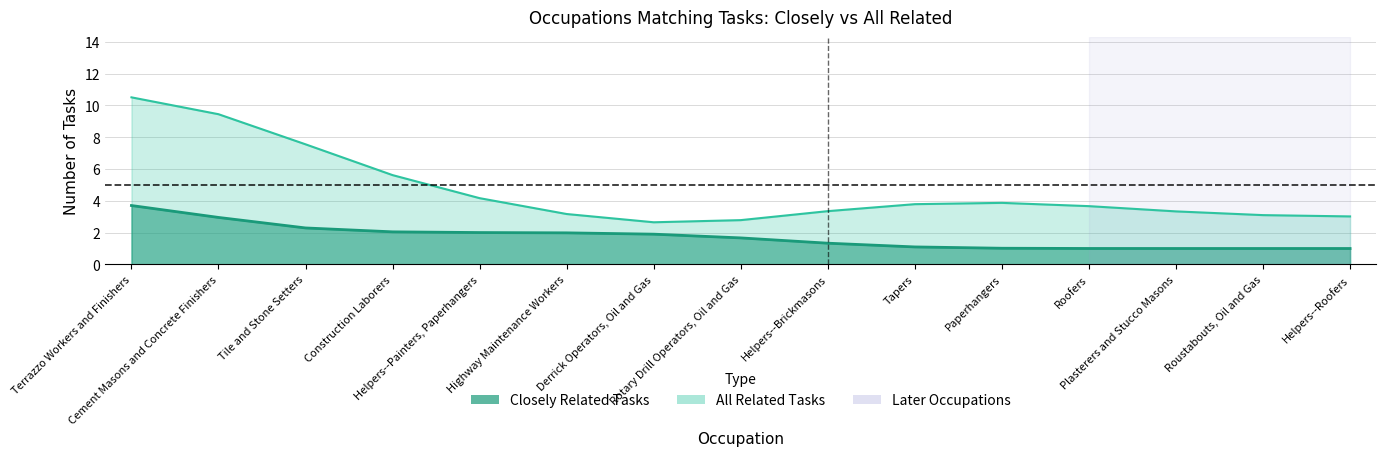

Between Tile and Stone Setters and Highway Maintenance Workers, which is larger?

Tile and Stone Setters